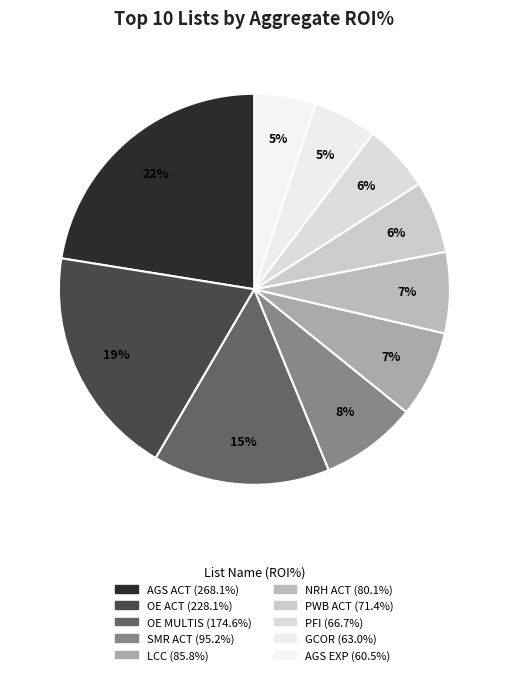

What is the ratio of the value at AGS EXP to the value at AGS ACT?

0.2